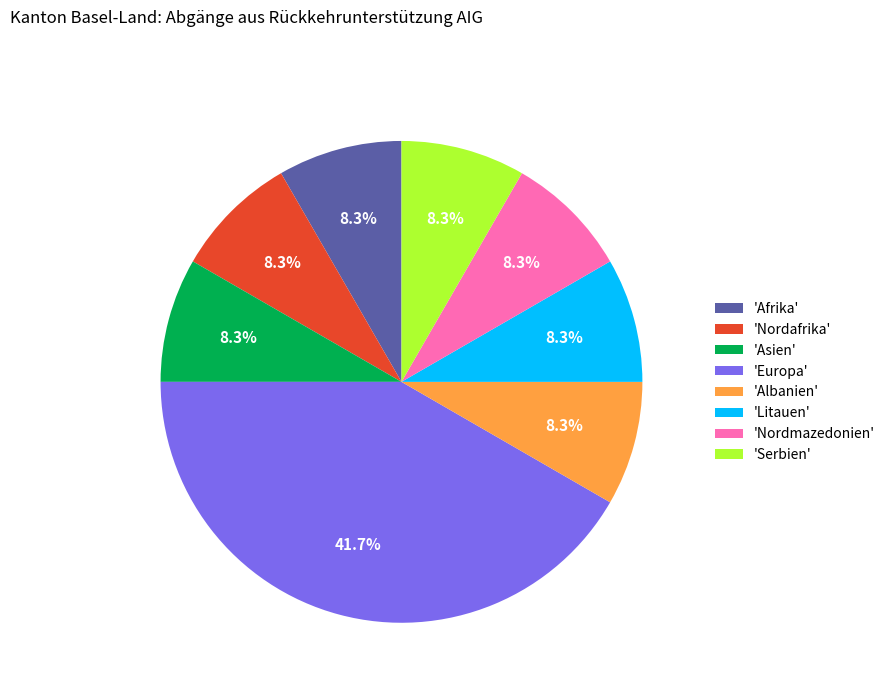

Does any single category account for the majority?

No